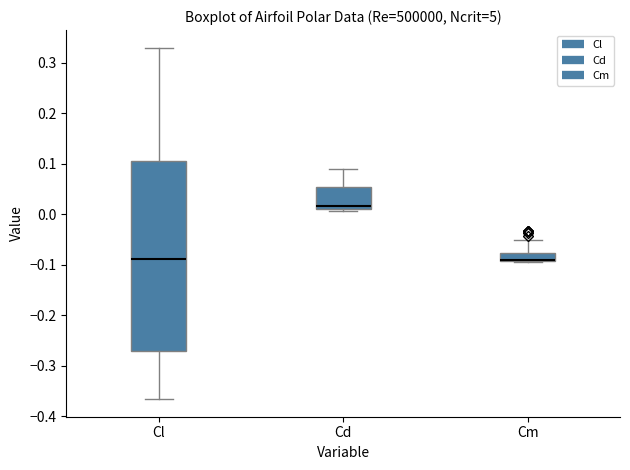

Which box is the tallest, from its lower edge to its upper edge?

Cl